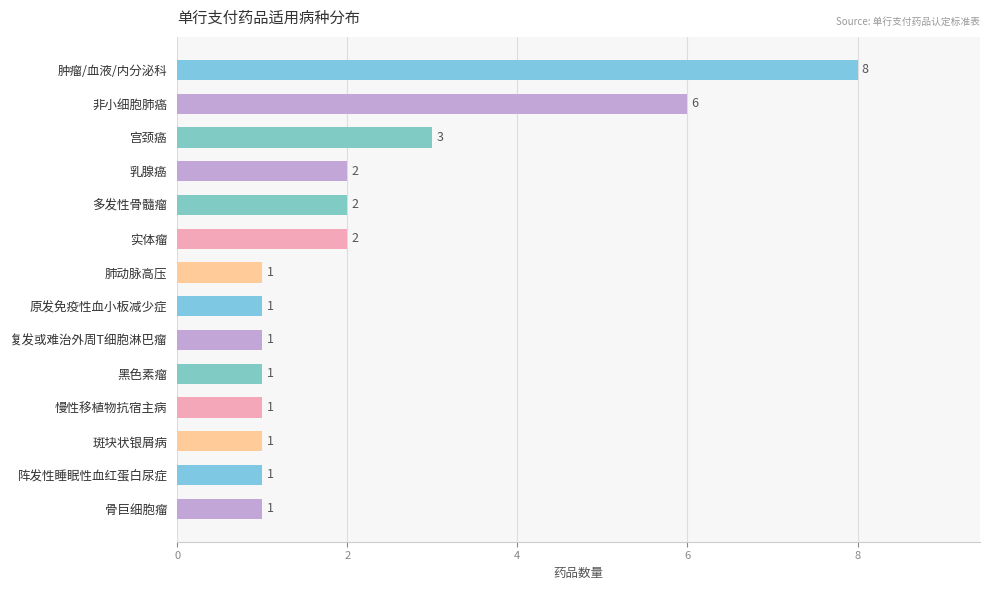

What is the label of the 2nd bar from the bottom?

阵发性睡眠性血红蛋白尿症